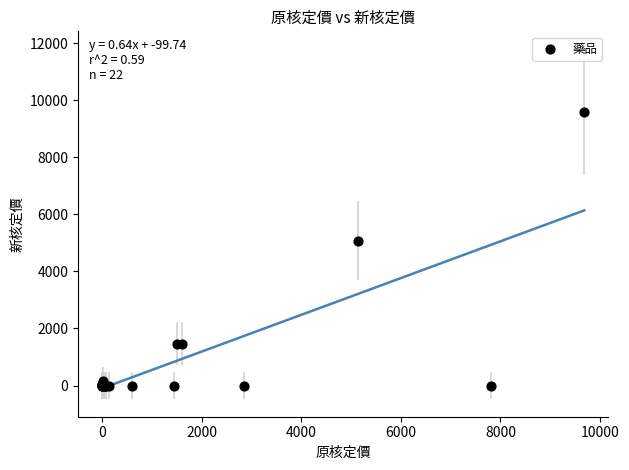

What Y value in the scatter plot is closest to 4796?

5079.0